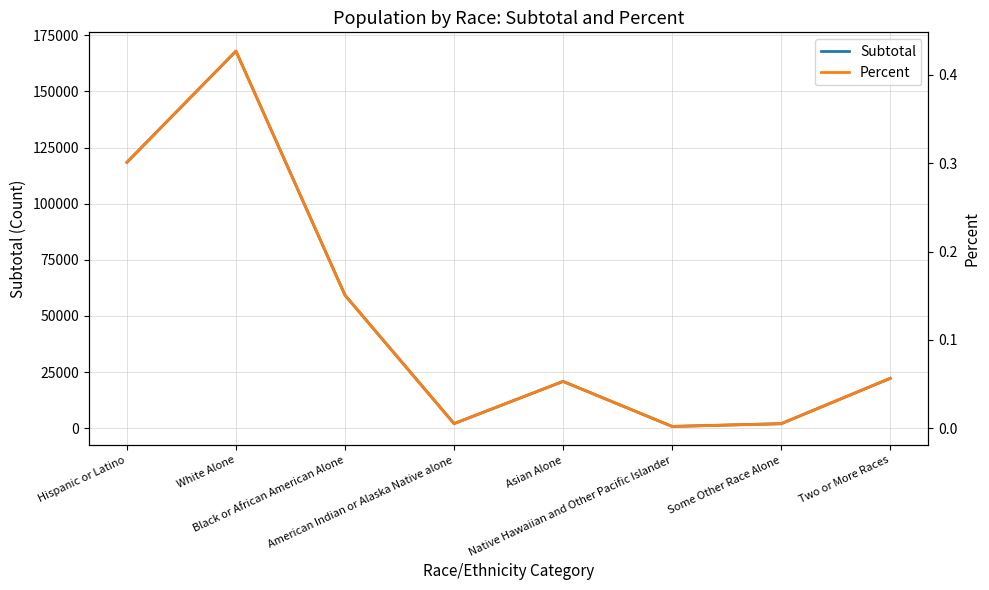

Which category has the highest value across all series?

White Alone